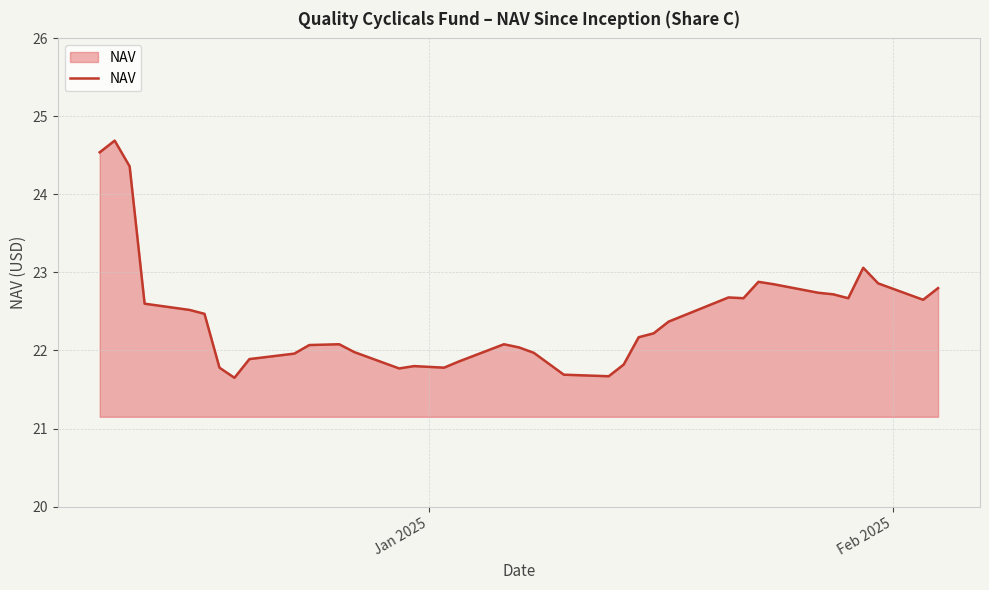

What is the greatest value displayed?

24.7